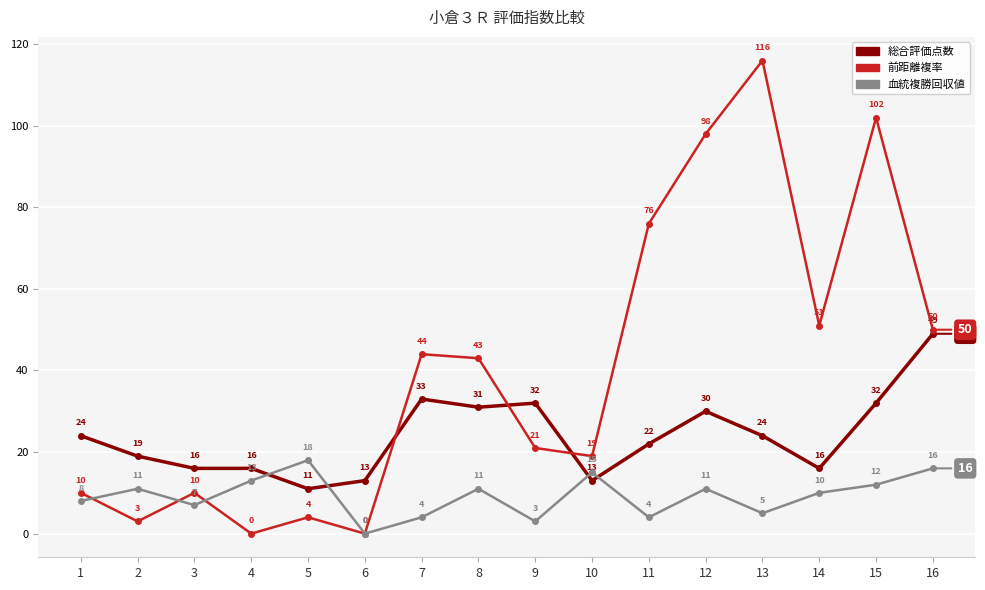

At which label does 総合評価点数 reach its peak?

16